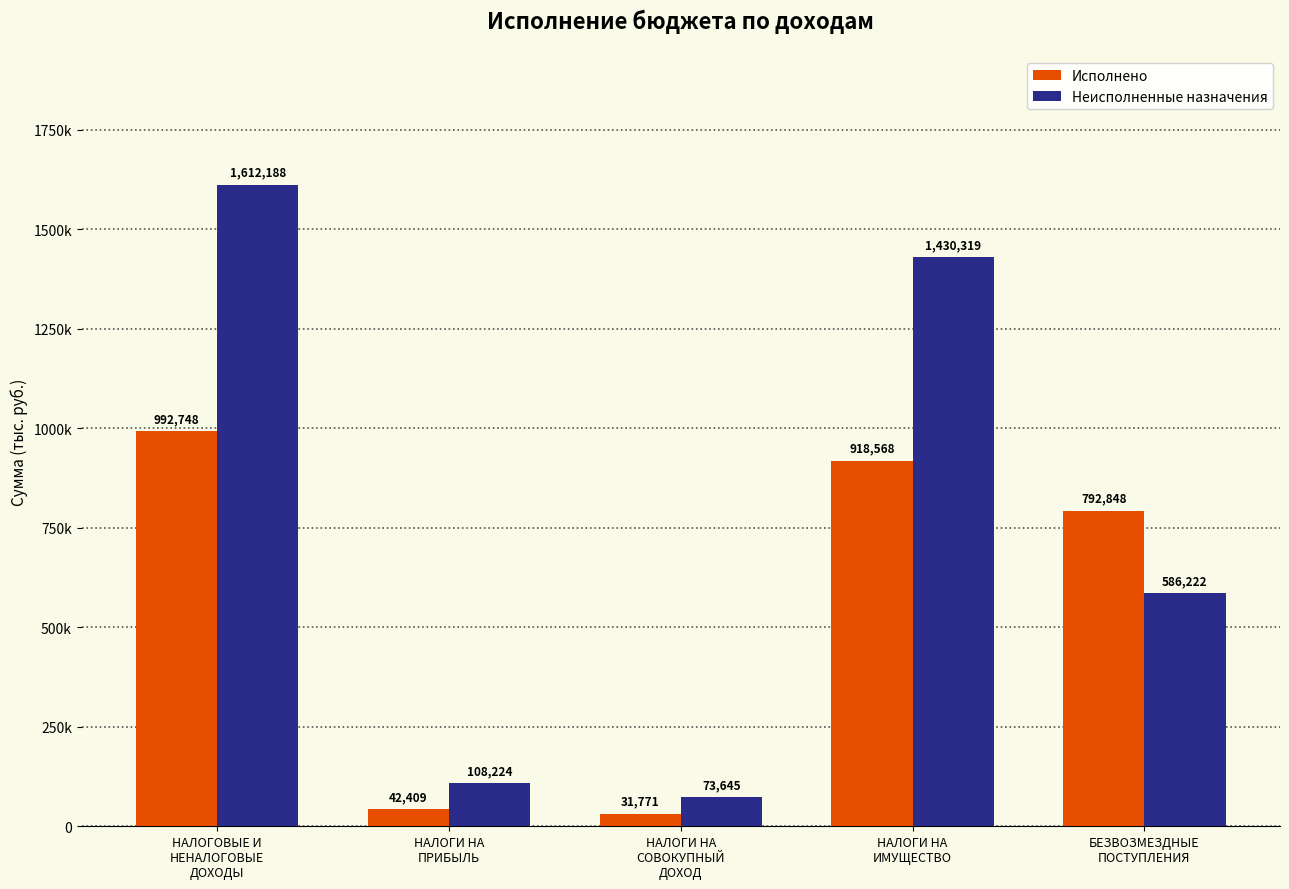

Between НАЛОГИ НА
ИМУЩЕСТВО and НАЛОГОВЫЕ И
НЕНАЛОГОВЫЕ
ДОХОДЫ, which is larger?

НАЛОГОВЫЕ И
НЕНАЛОГОВЫЕ
ДОХОДЫ